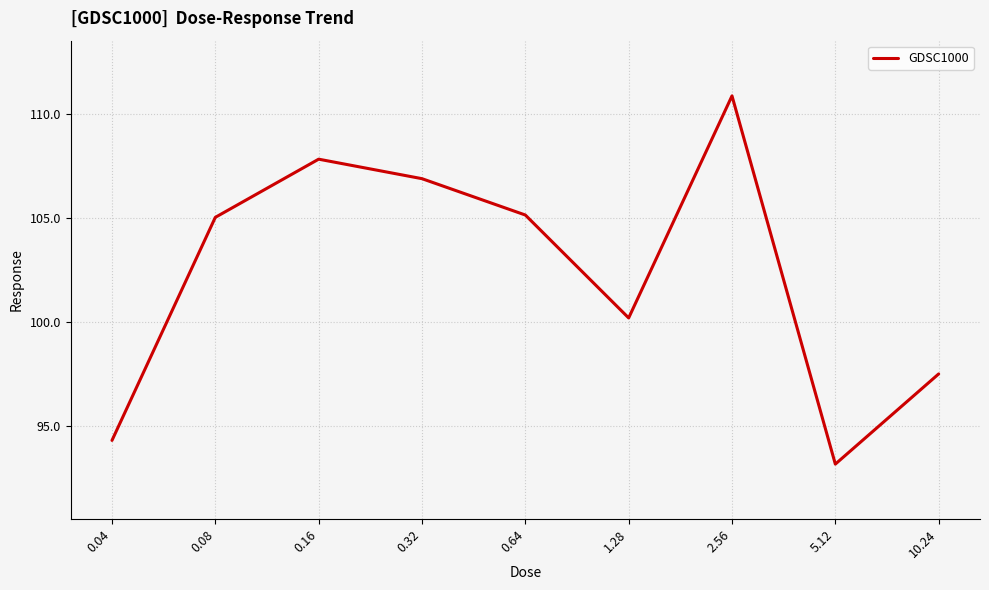

The chart shows a value of 136.1 at 5.12. True or false?

False